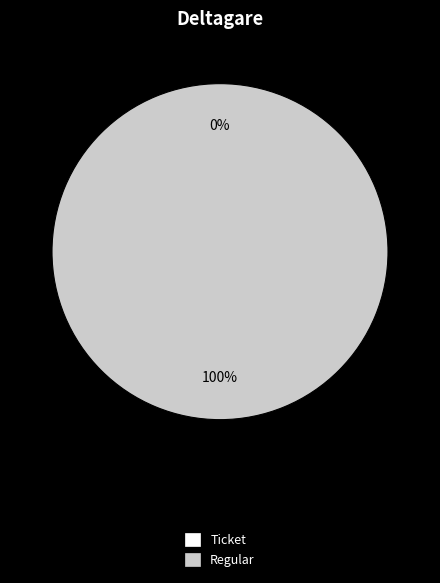

What percentage do Ticket and Regular together represent?

100.0%